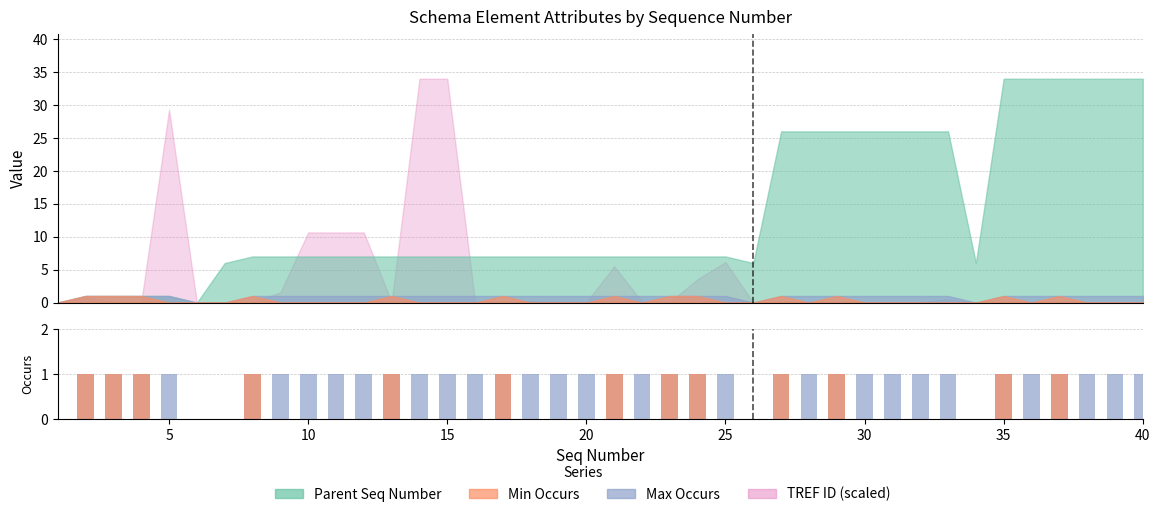

What is the sum of the Max Occurs values at 0 and 9?

1